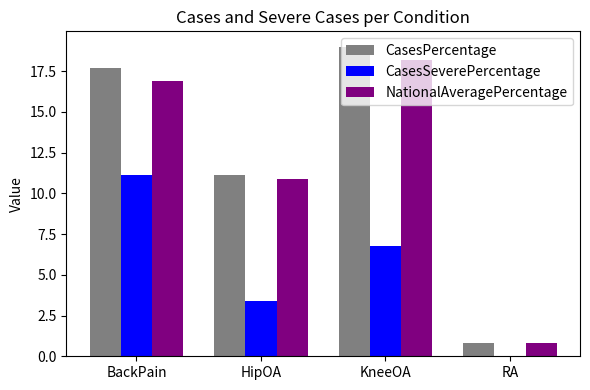

Which series has the largest total across all categories?

CasesPercentage